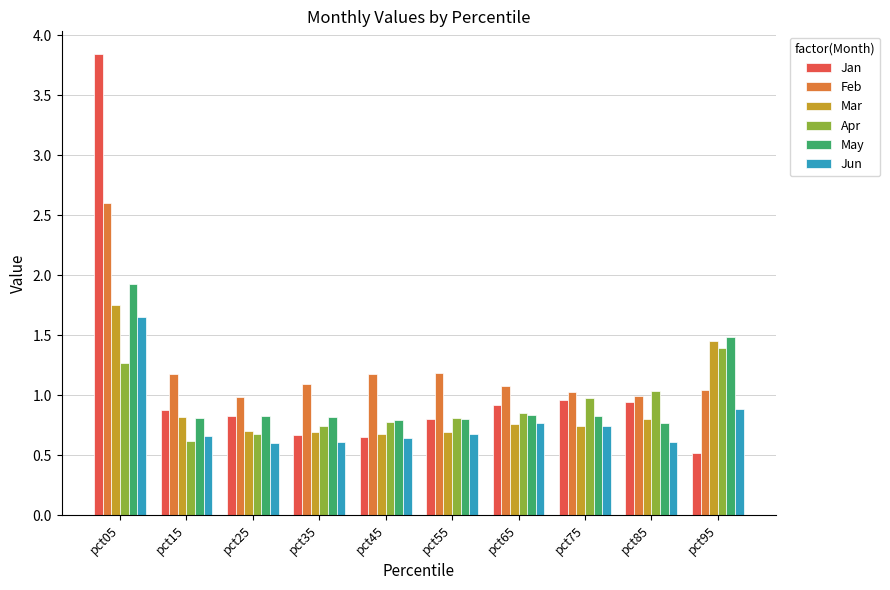

List the series in order of their peak value, highest first.

Jan, Feb, May, Mar, Jun, Apr